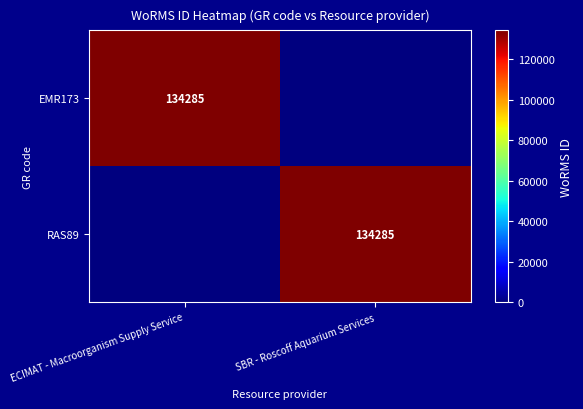

Which has a higher value, ECIMAT - Macroorganism Supply Service or SBR - Roscoff Aquarium Services?

ECIMAT - Macroorganism Supply Service